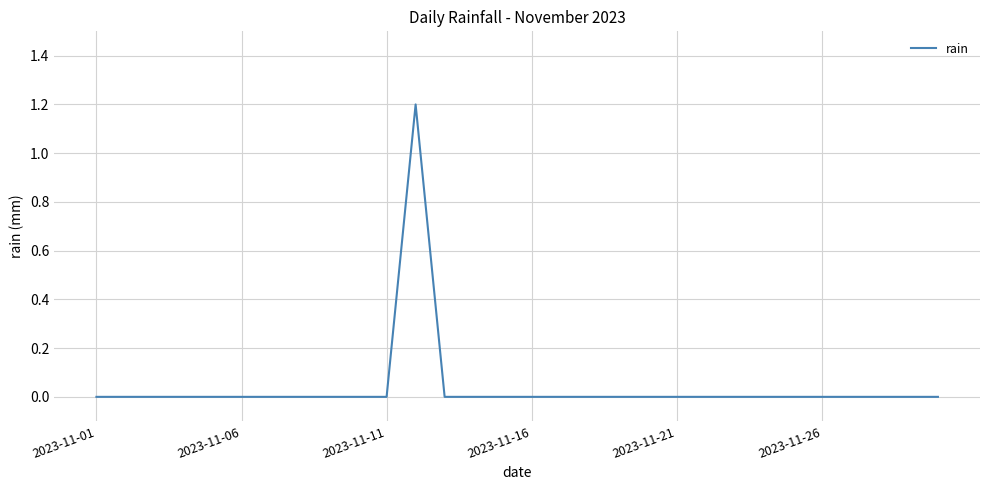

What is the greatest value displayed?

1.2